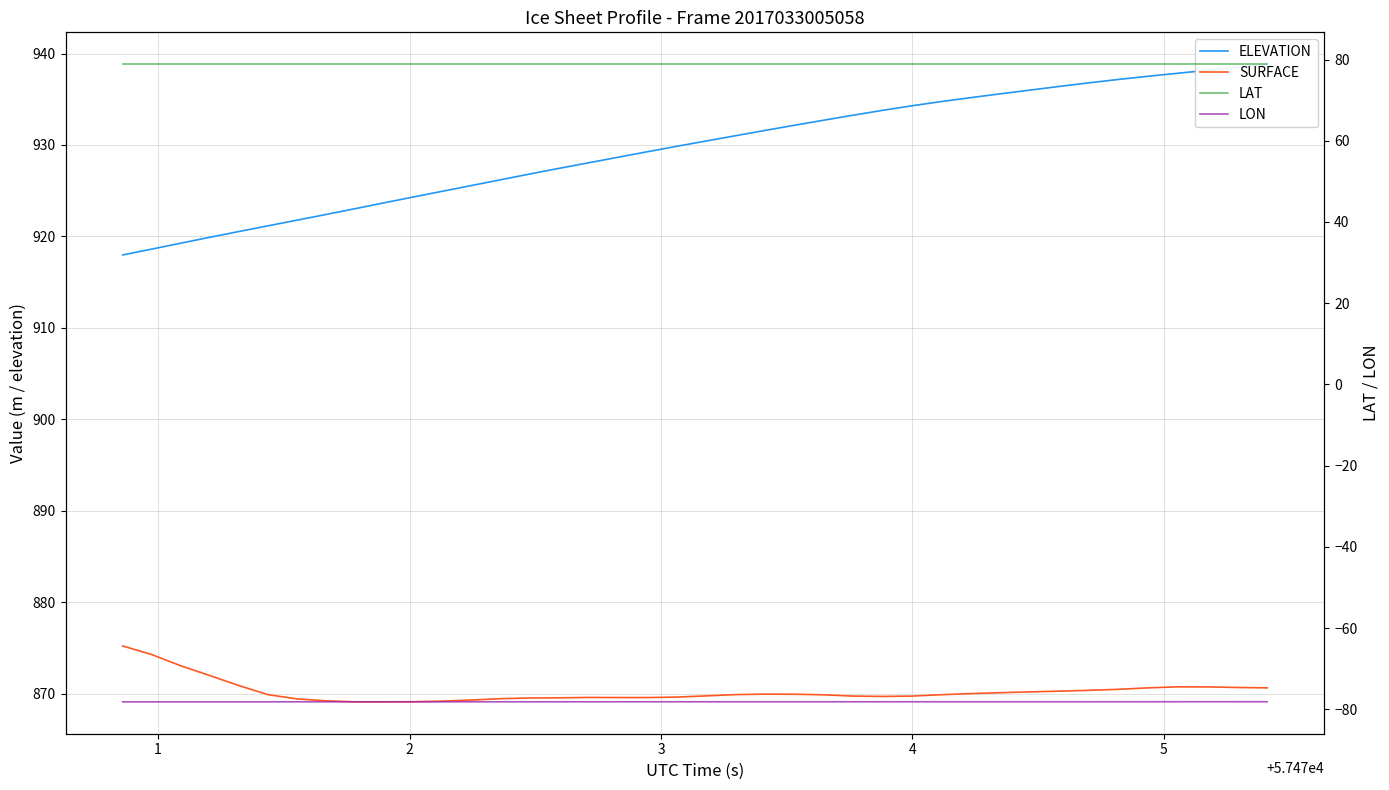

What is the difference between the maximum and second lowest values in the SURFACE series?

6.1